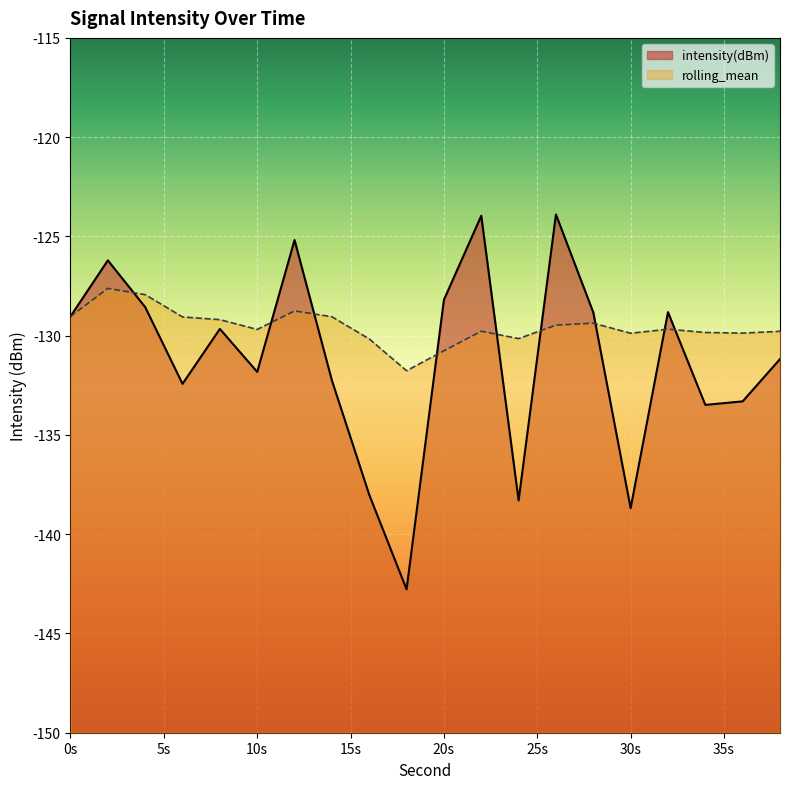

True or false: rolling_mean and intensity(dBm) intersect in this chart.

True